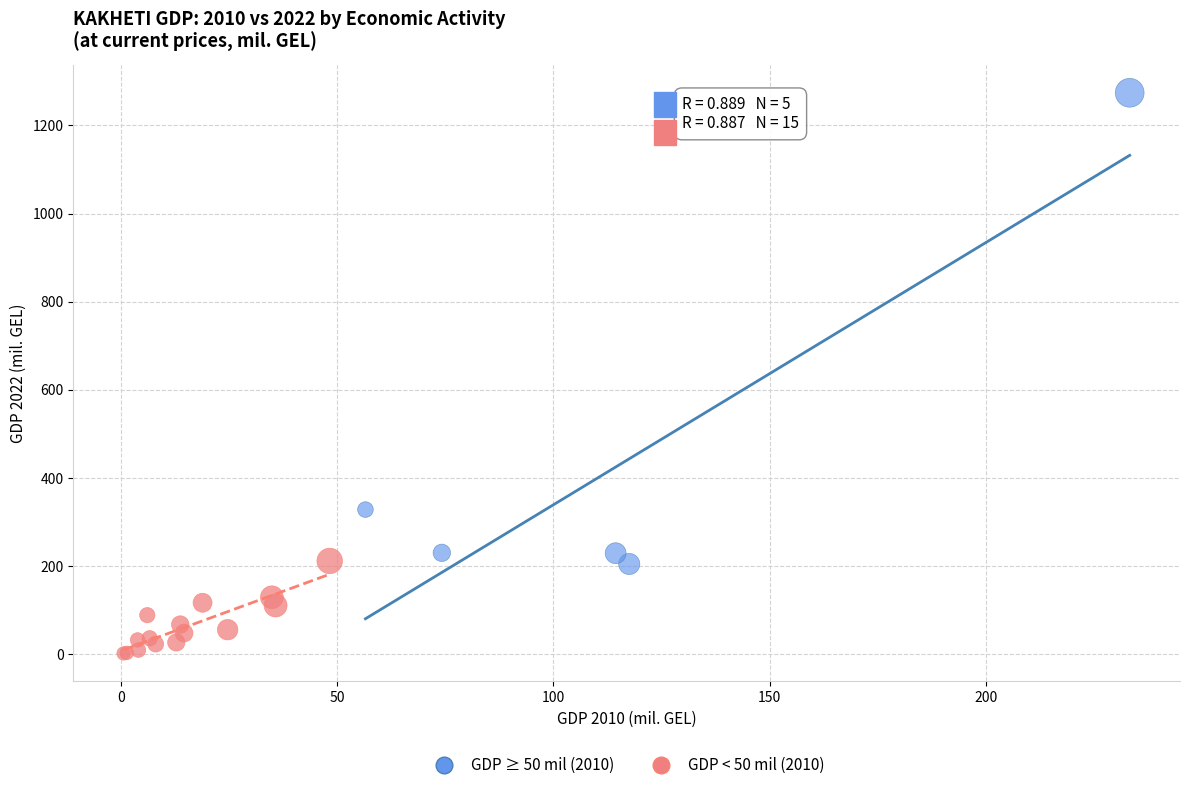

Which series contains the lowest Y value?

GDP < 50 mil (2010)